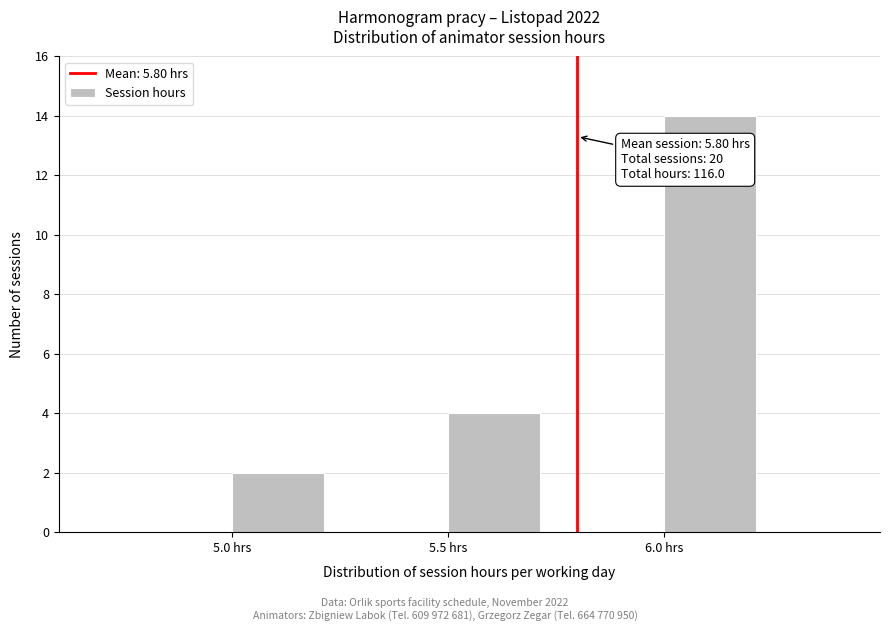

Which range on the x-axis has the tallest bar?

6.00 to 6.25